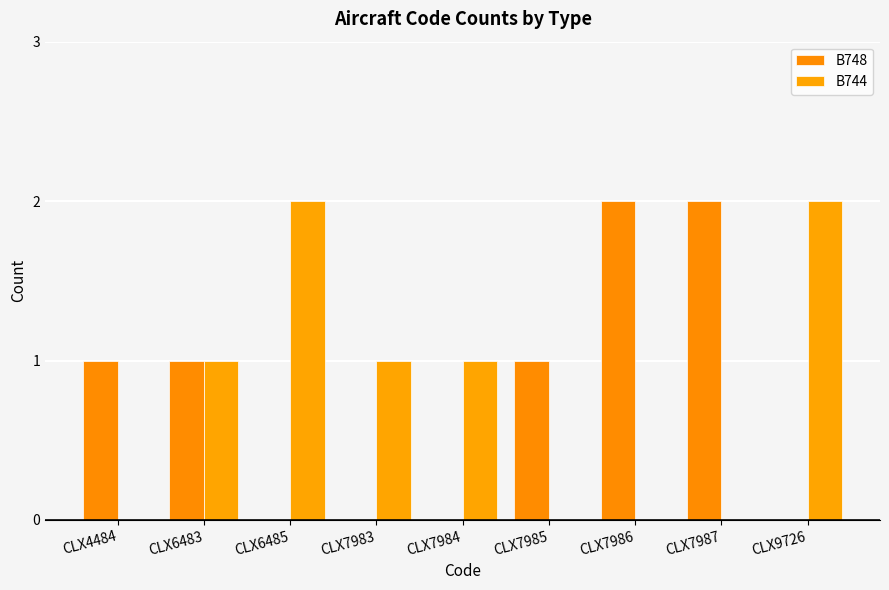

Reading right to left, what are all the values shown in this chart?

B748: 0	2	2	1	0	0	0	1	1
B744: 2	0	0	0	1	1	2	1	0